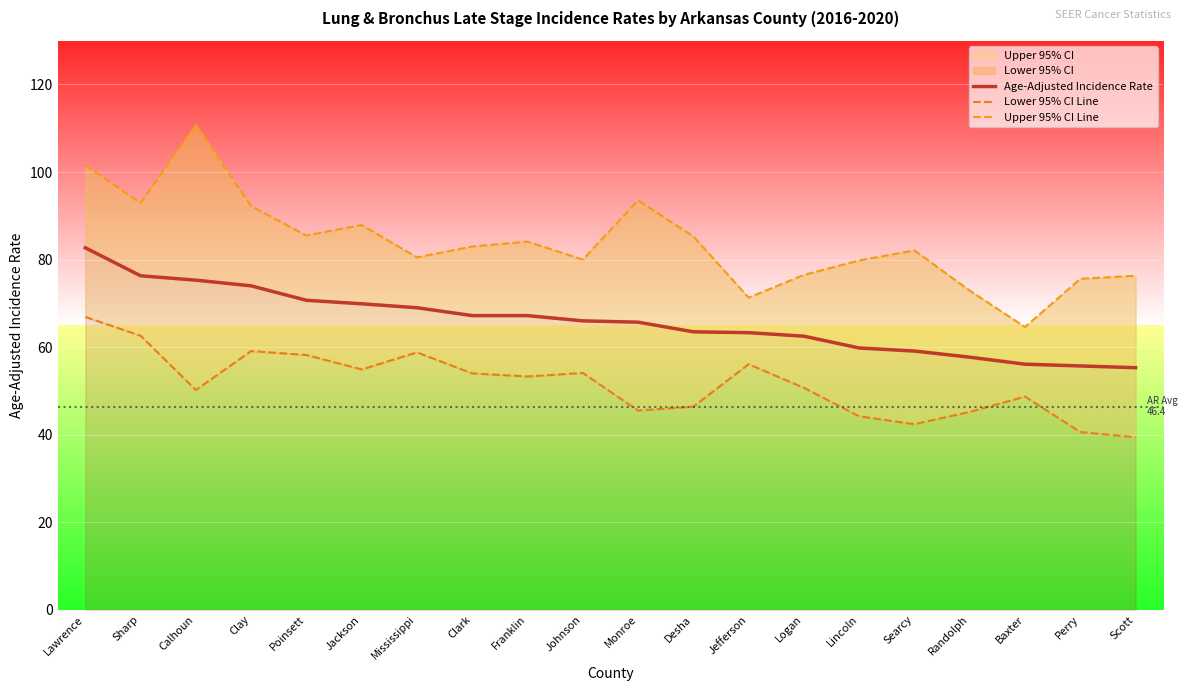

At which label does Upper 95% CI Line first exceed 83?

Lawrence